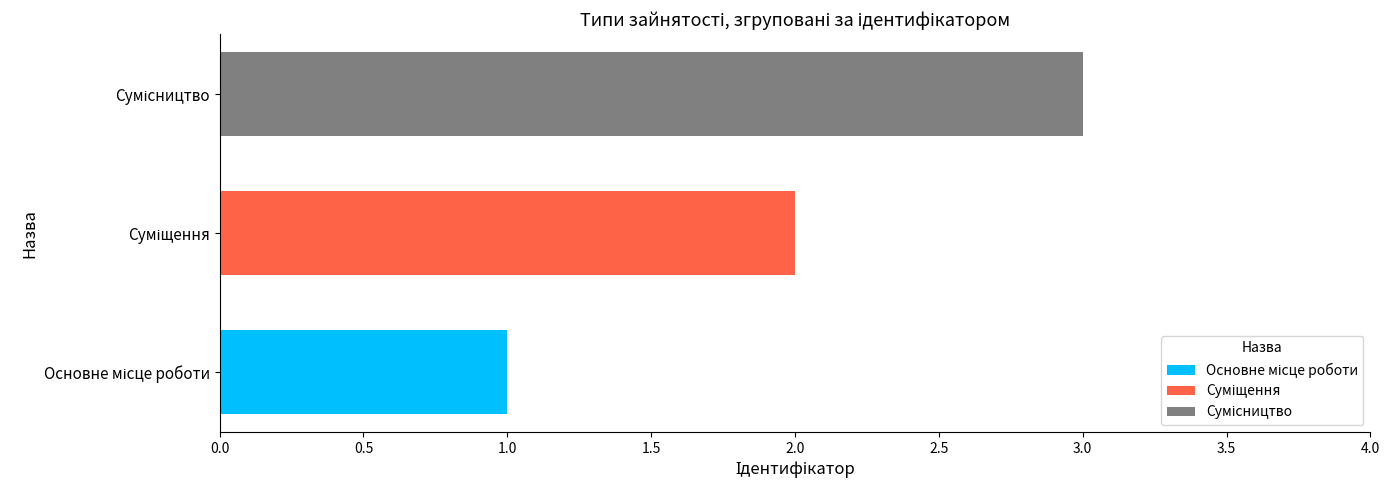

How many distinct data groups are displayed?

3